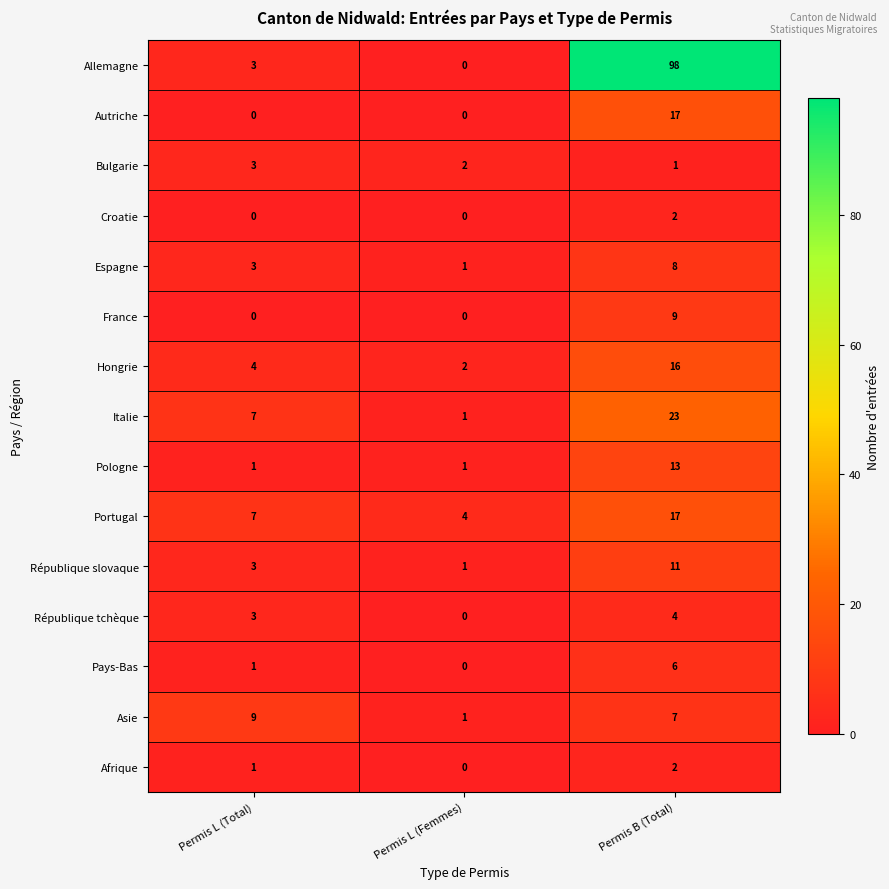

What is the sum of the Italie values at Permis L (Total) and Permis B (Total)?

30